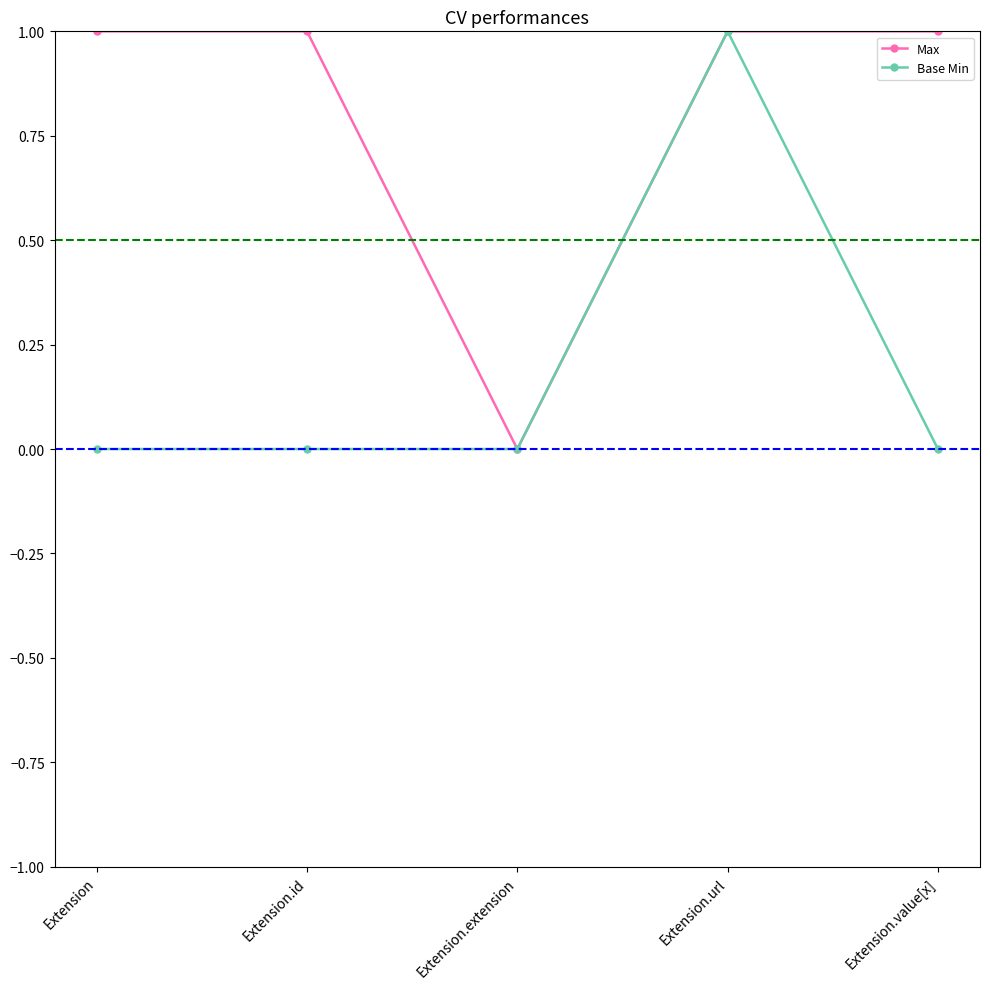

Count the Base Min values in the range 0 to 1.

5